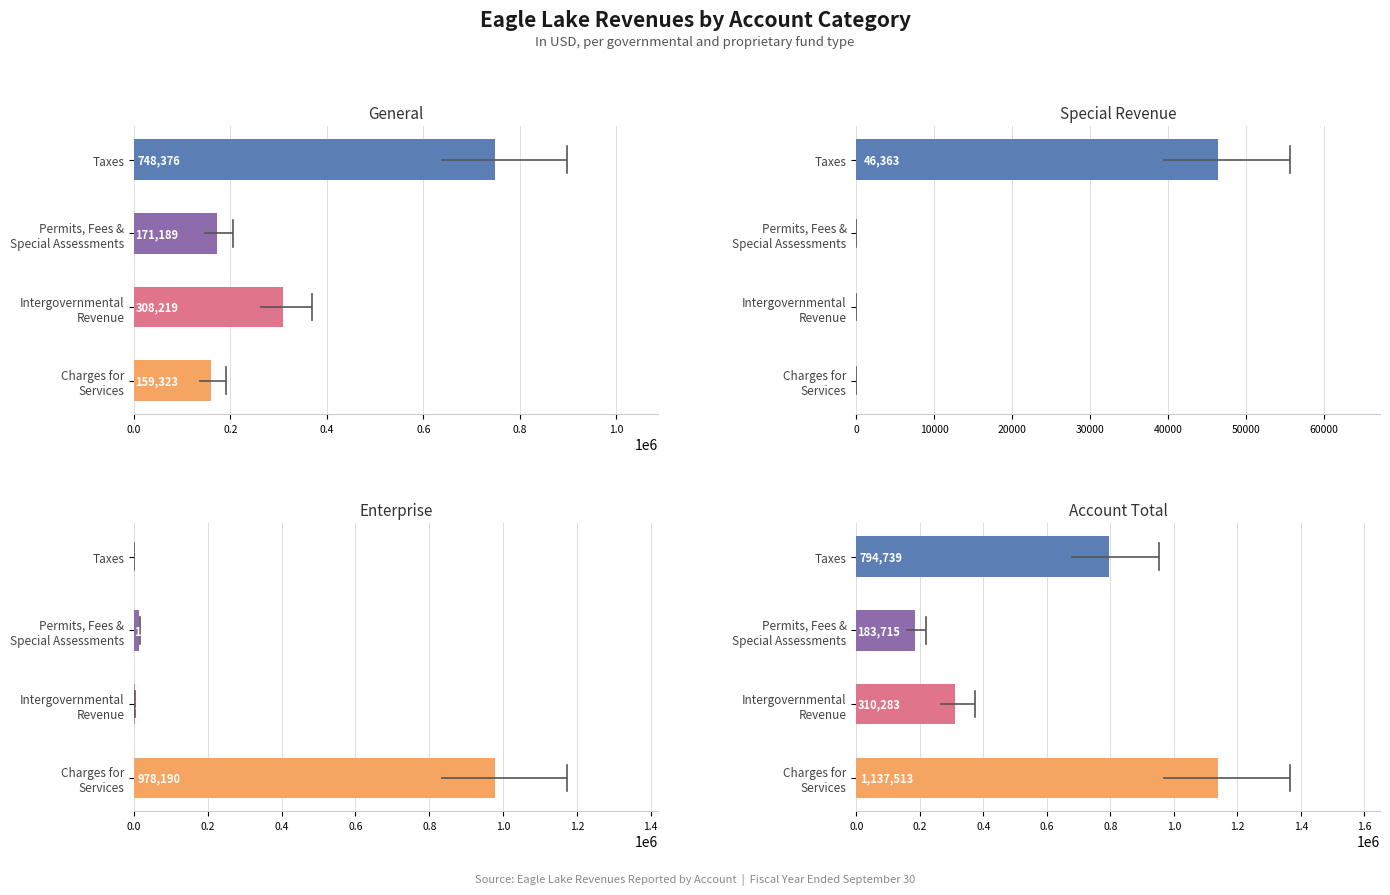

What is the value of the Enterprise bar at the 2nd from the left?

12526